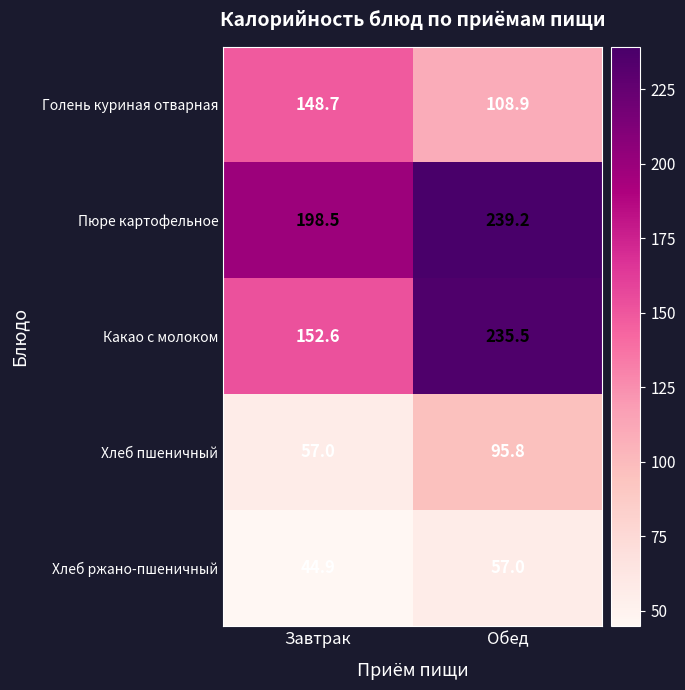

Which series has the largest range (max minus min)?

Какао с молоком